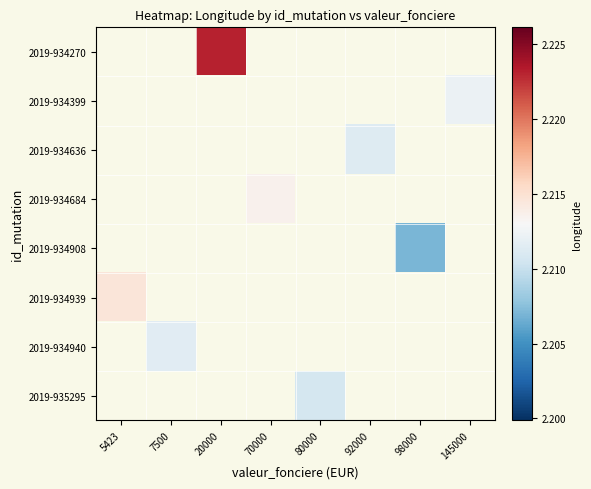

The value of 2019-934939 at 5423 is 0.6. True or false?

False